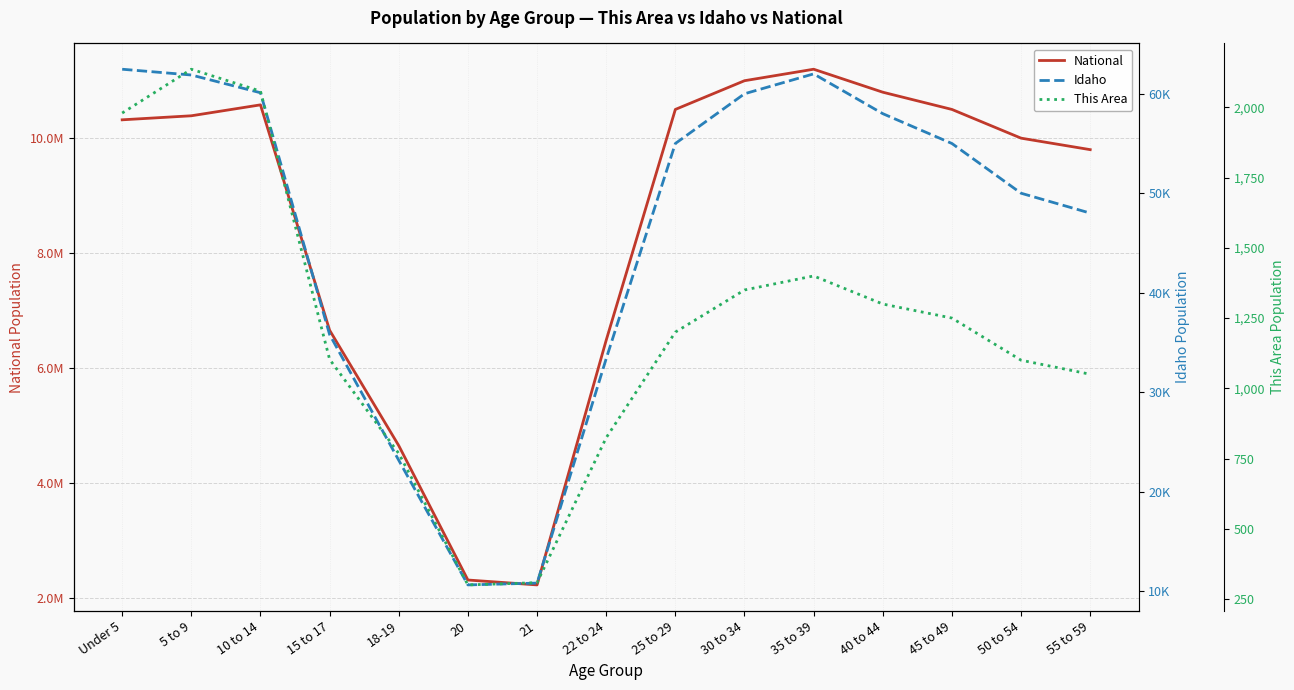

What is the maximum value for Idaho?

62468